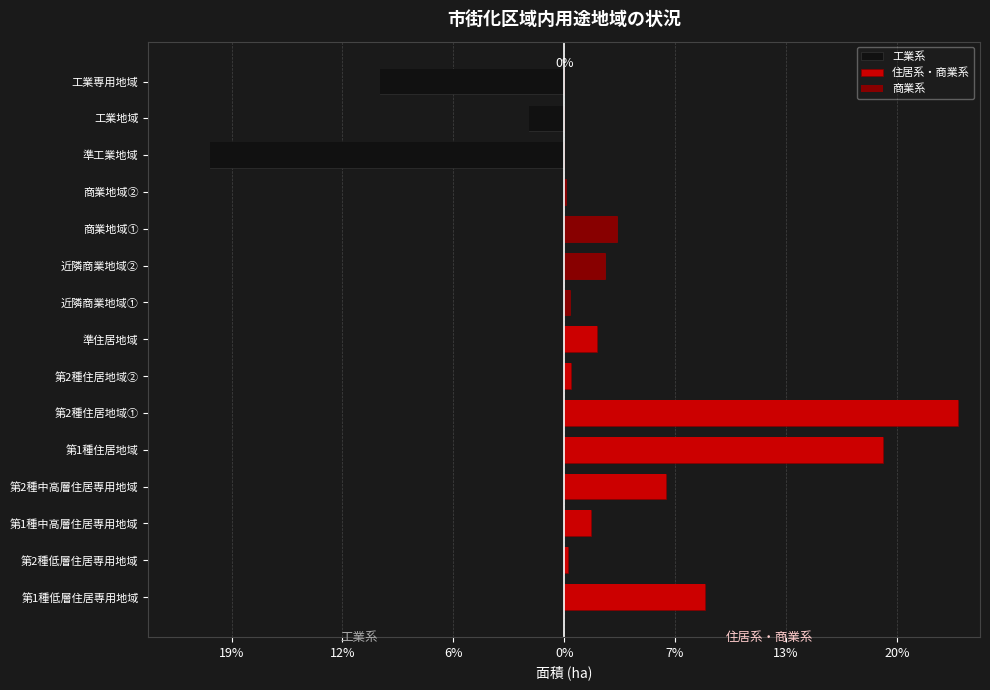

At 第1種中高層住居専用地域, list the series in order from smallest to largest.

工業系, 商業系, 住居系・商業系